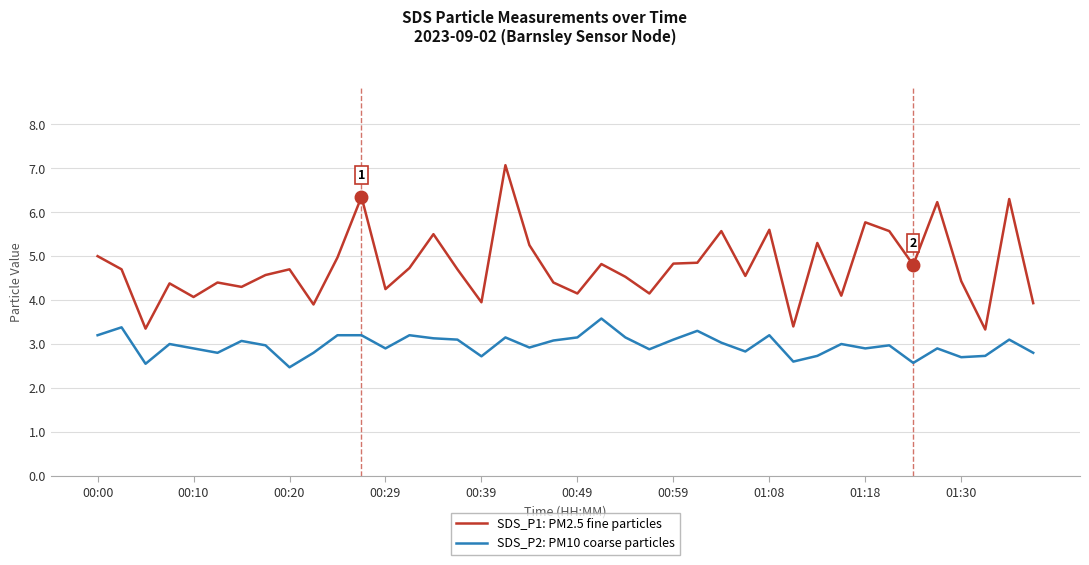

Which series has the largest total across all categories?

SDS_P1: PM2.5 fine particles